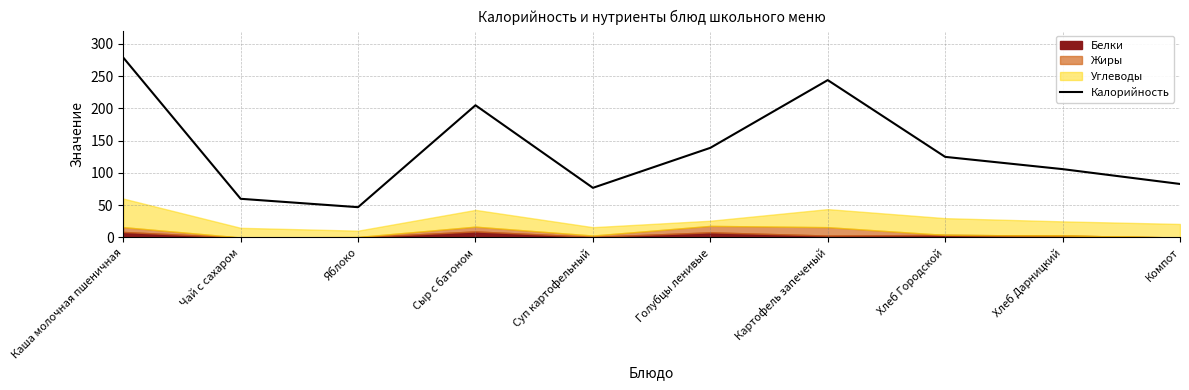

What is the sum of all values?

1365